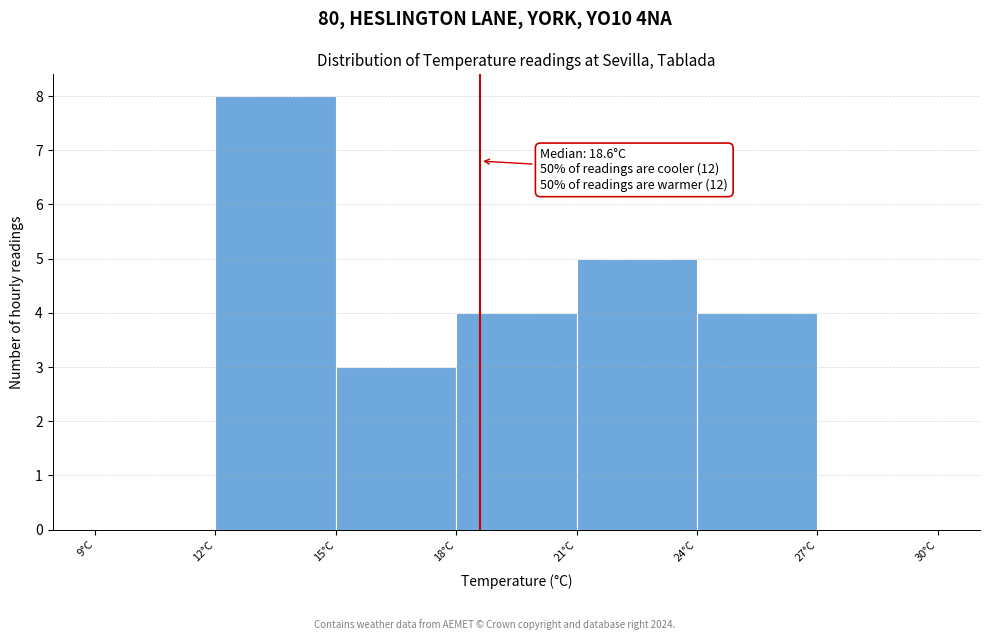

Which range on the x-axis has the tallest bar?

12 to 15